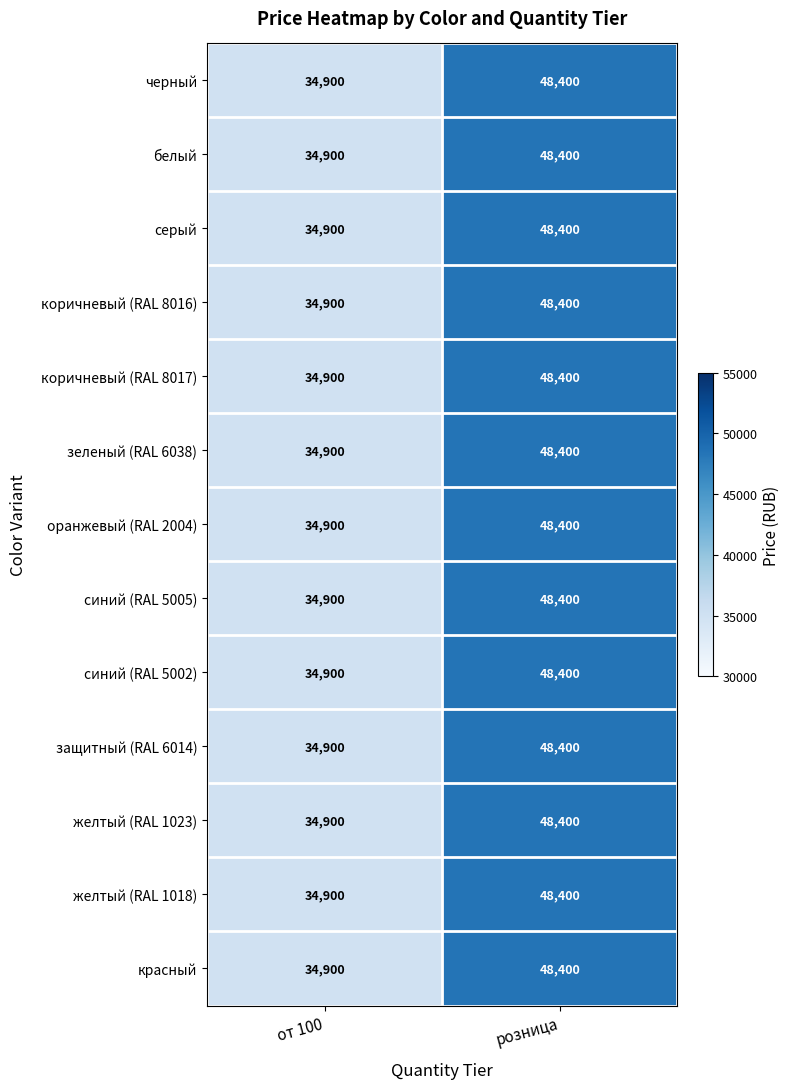

How many series are shown in this chart?

13